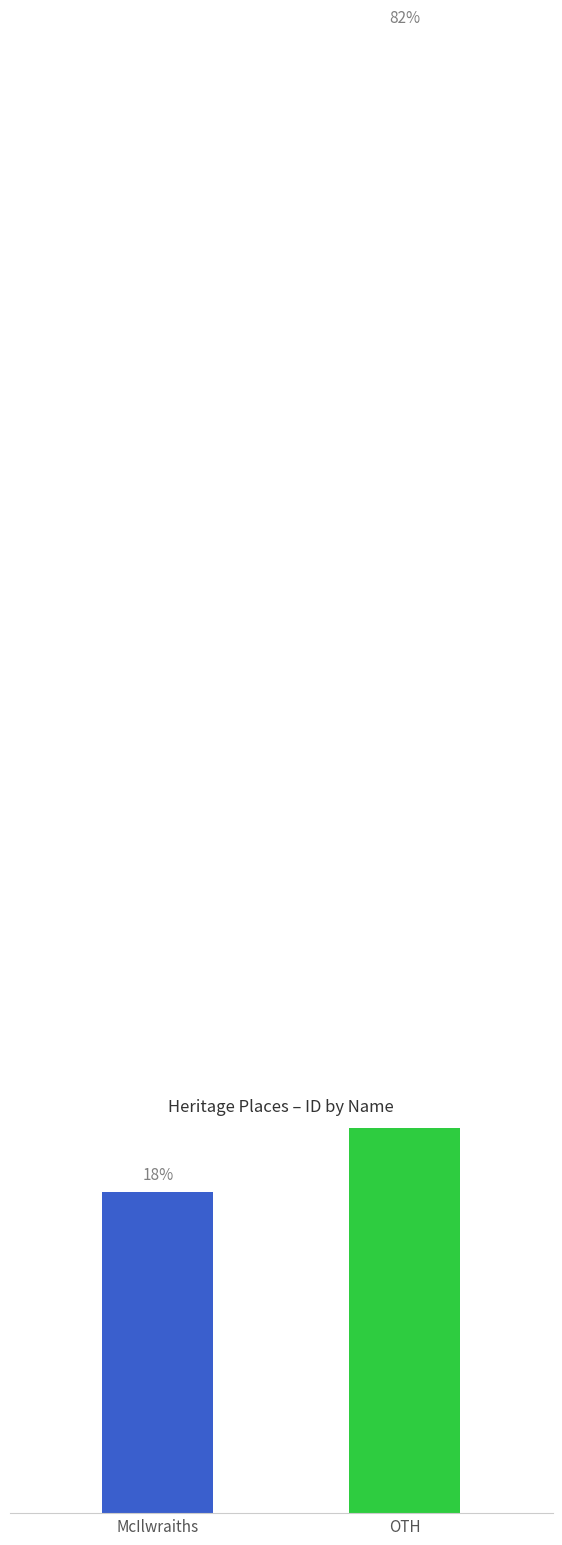

Between McIlwraiths and OTH, which is larger?

OTH